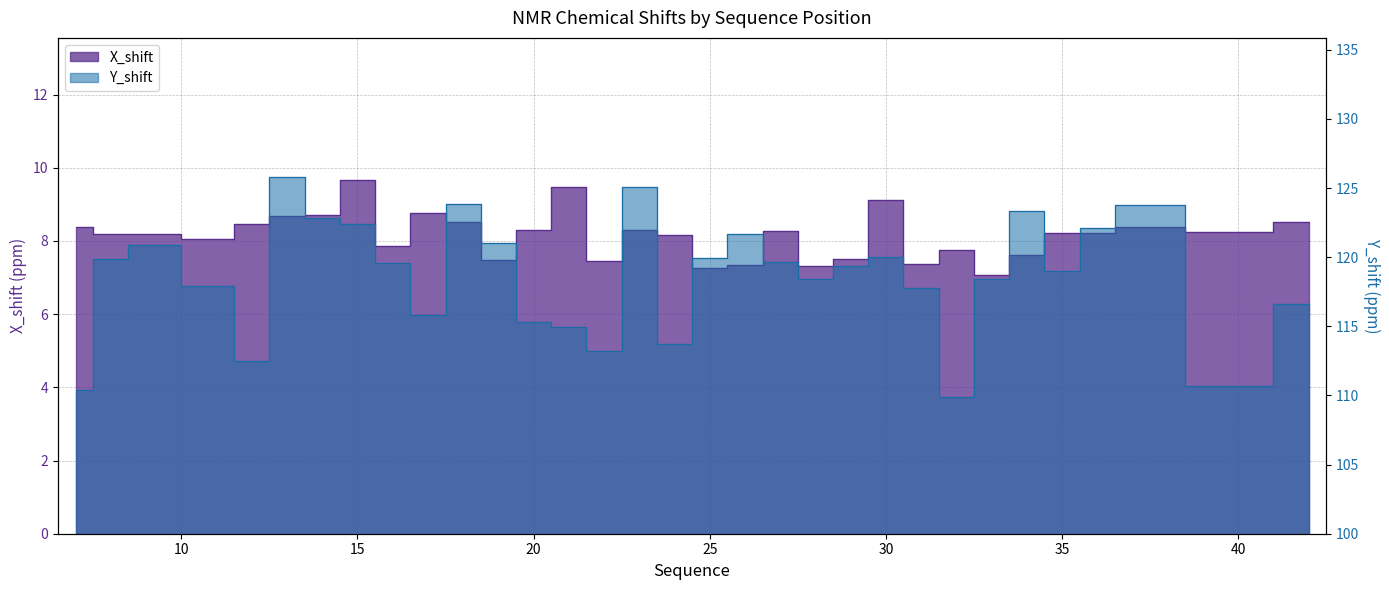

True or false: X_shift has a value of 8.7 at 14.

True